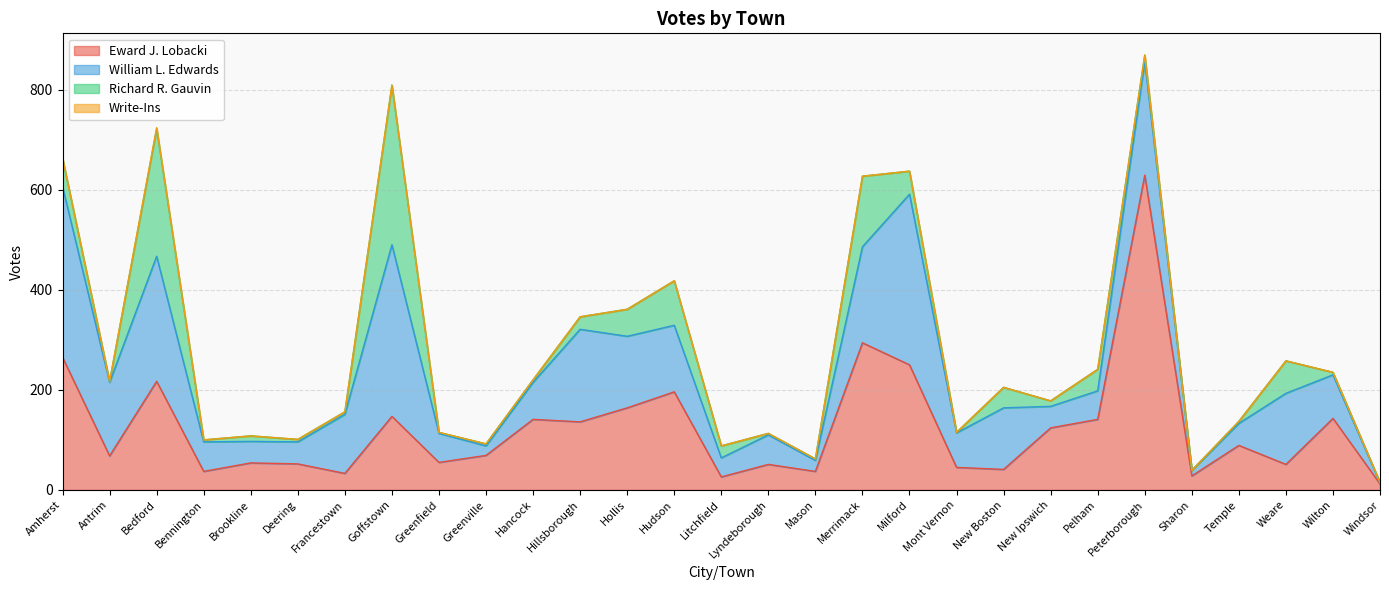

Rank the series at New Ipswich from lowest to highest value.

Write-Ins, Richard R. Gauvin, William L. Edwards, Eward J. Lobacki